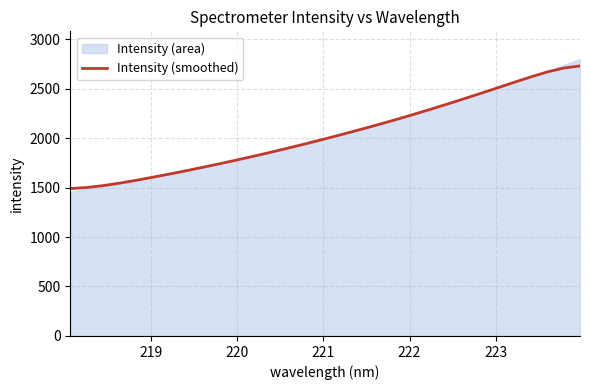

What is the smallest value displayed?

1489.5